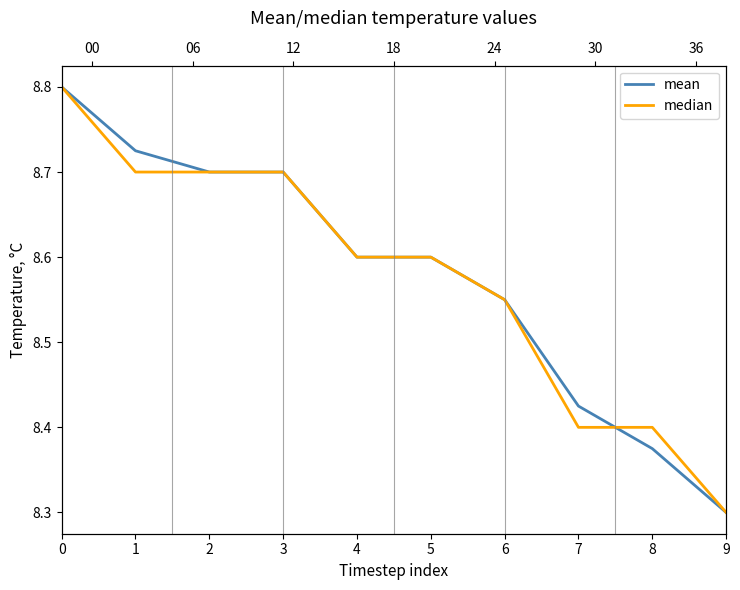

Which series has the widest spread of values?

mean